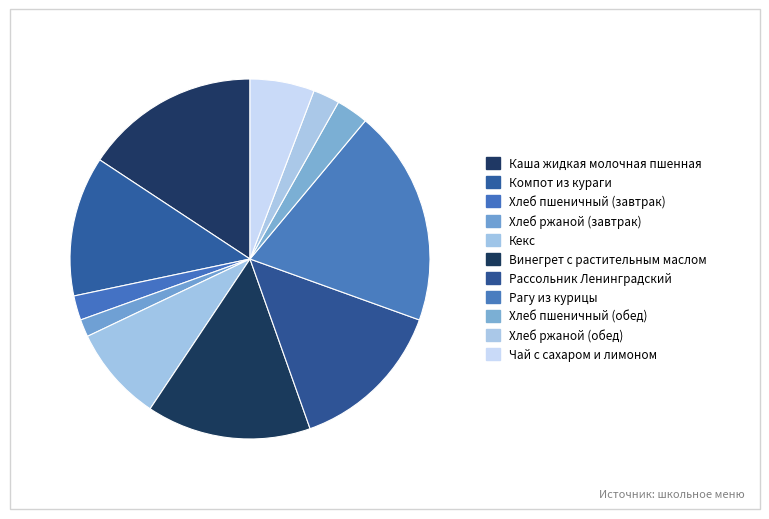

Does Хлеб ржаной (обед) represent more than half of the total?

No